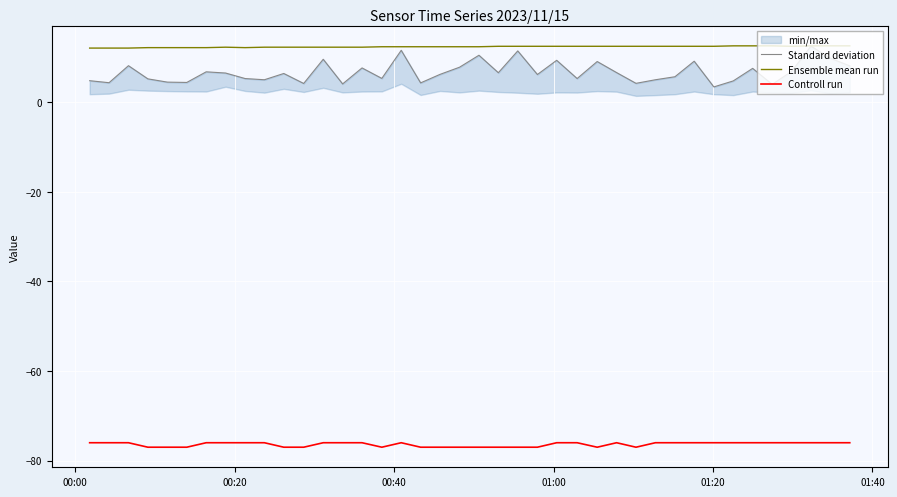

True or false: Controll run and Standard deviation cross at least once.

False